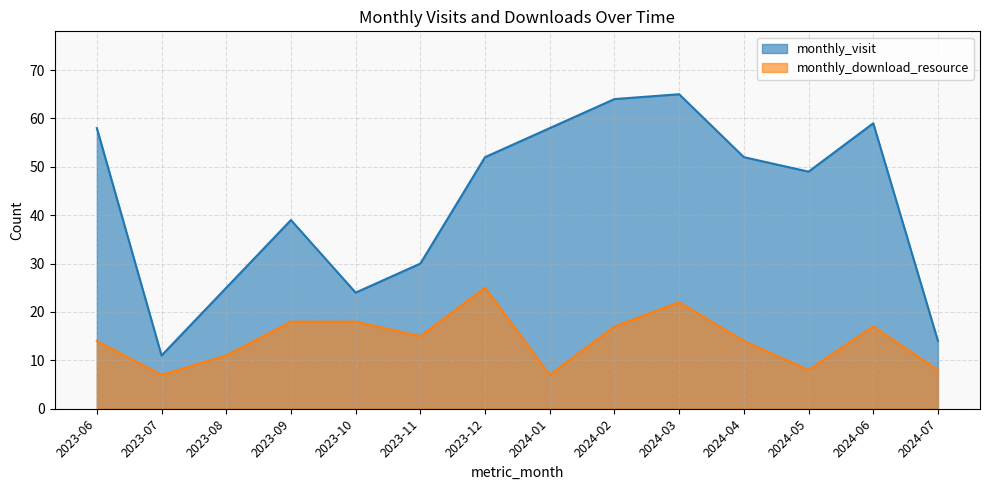

What is the label of the 3rd point from the right?

2024-05